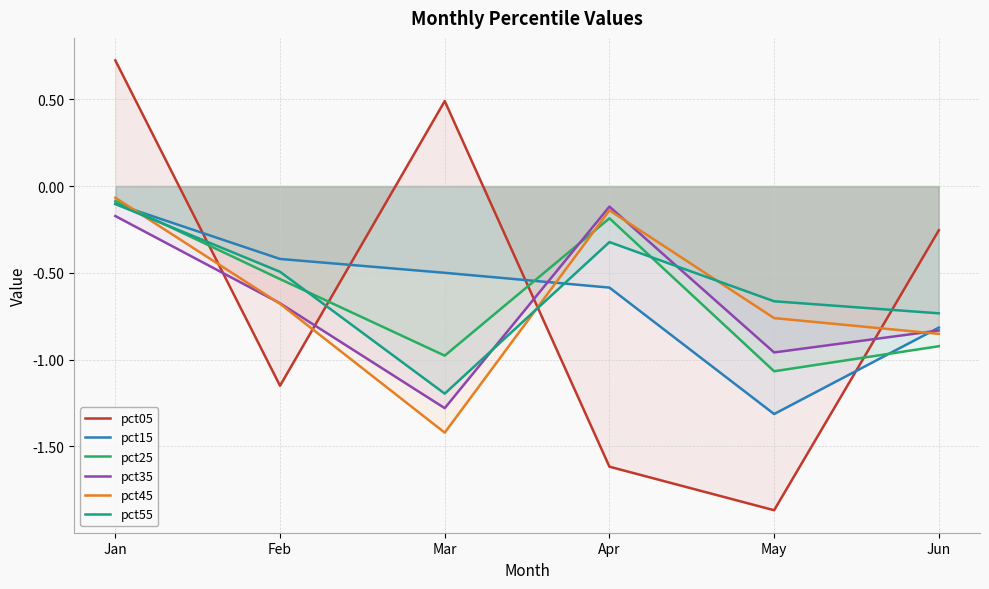

At which category is the sum across all series the highest?

Jan